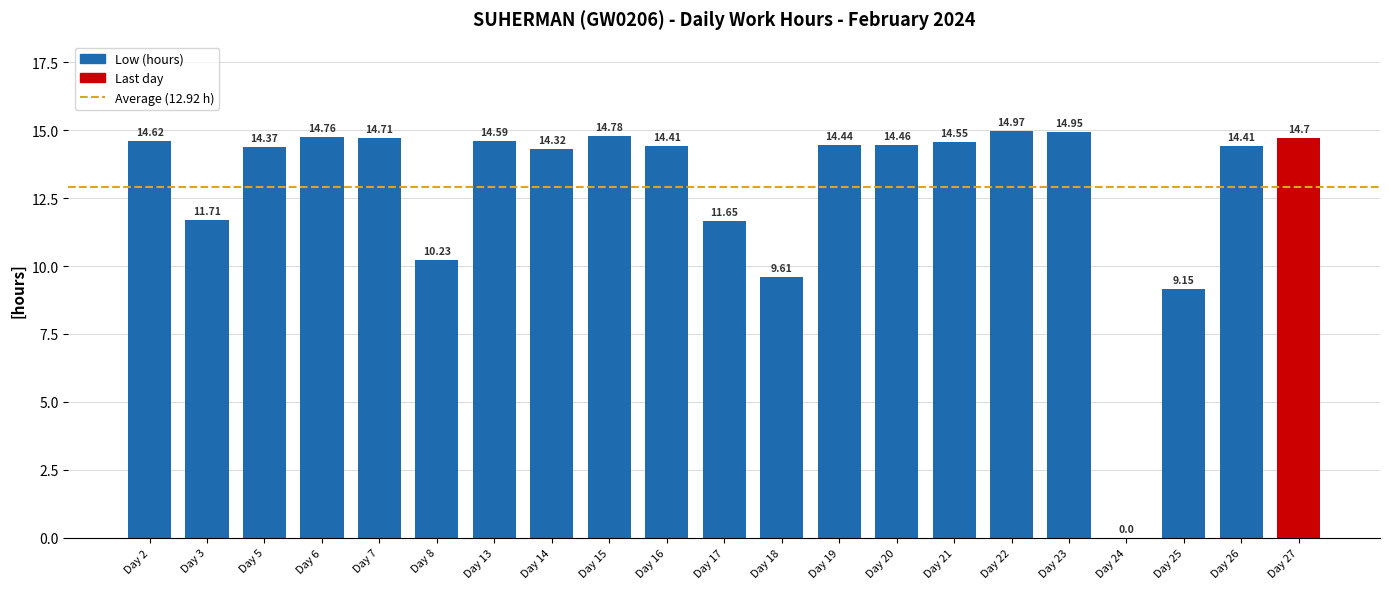

What is the sum of all values?

271.4